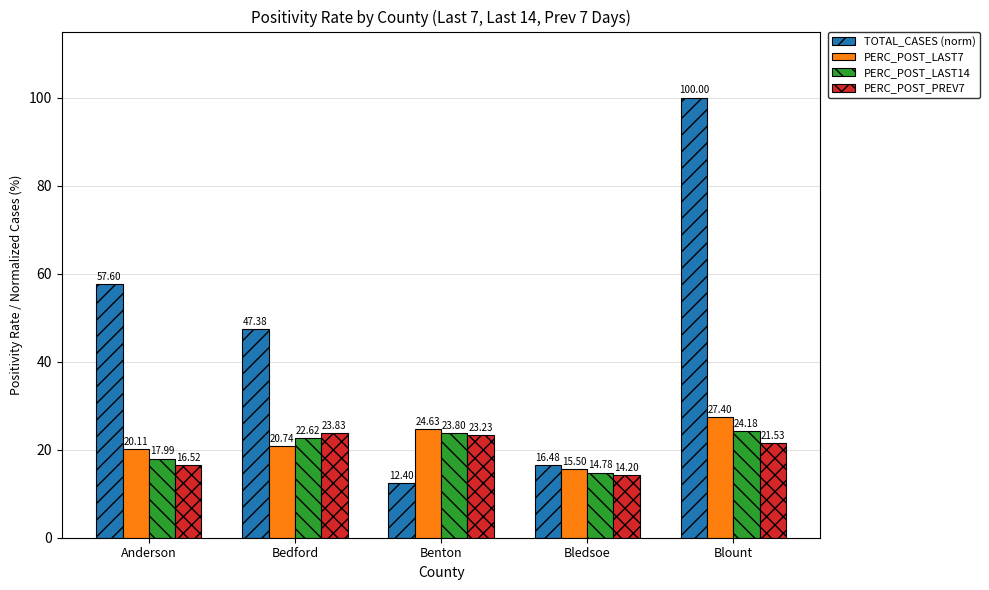

What is the difference between the second highest and second lowest values in the PERC_POST_LAST14 series?

5.8